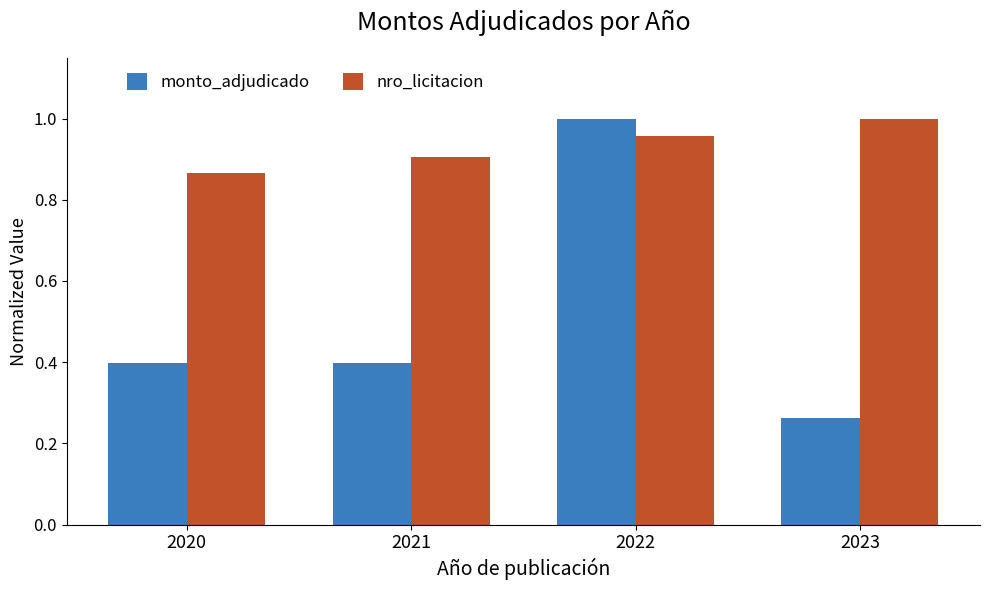

Which series has the largest total across all categories?

nro_licitacion